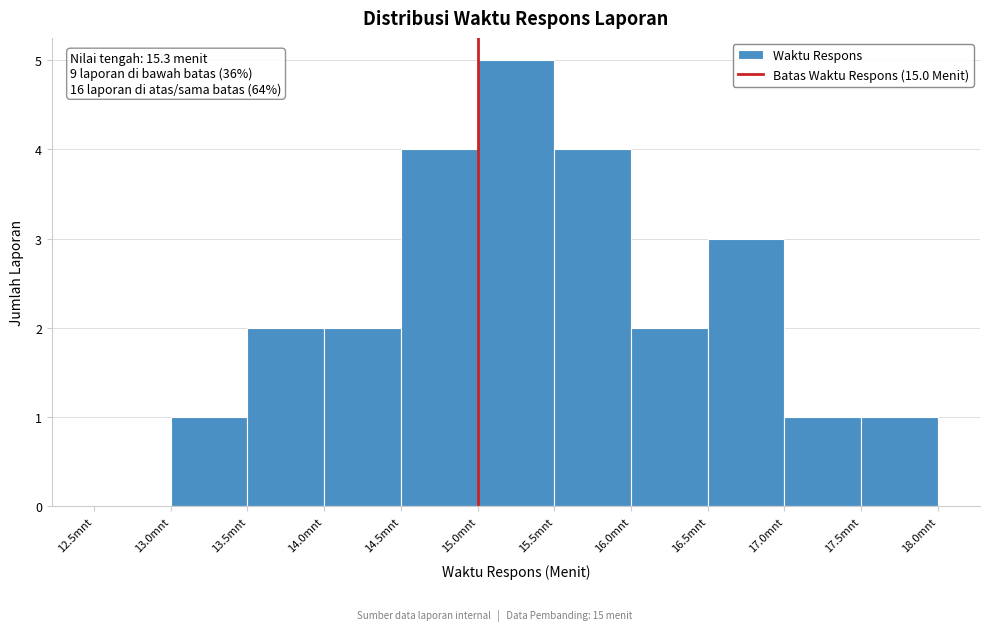

Over which range of the x-axis is the bar tallest?

15.0 to 15.5